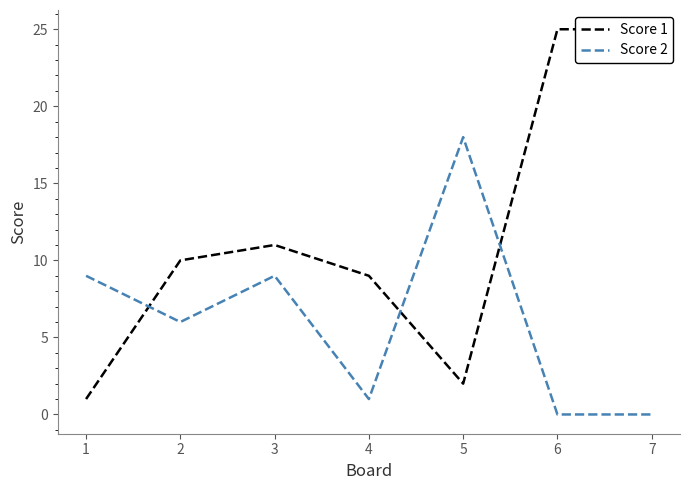

Reading right to left, what are all the values shown in this chart?

Score 1: 25	25	2	9	11	10	1
Score 2: 0	0	18	1	9	6	9